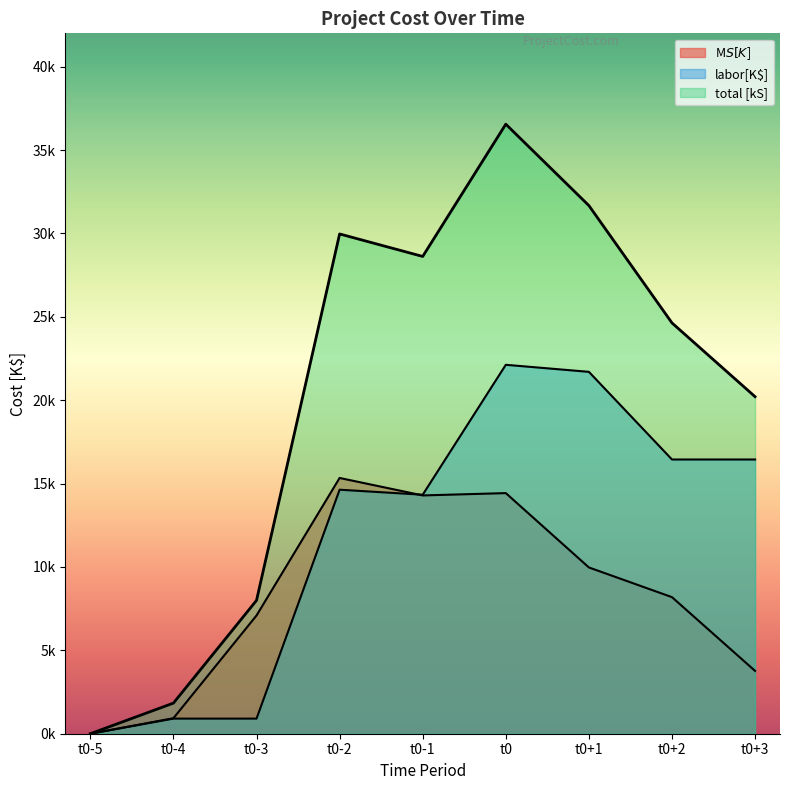

Does the chart display data point markers on the line(s)?

No